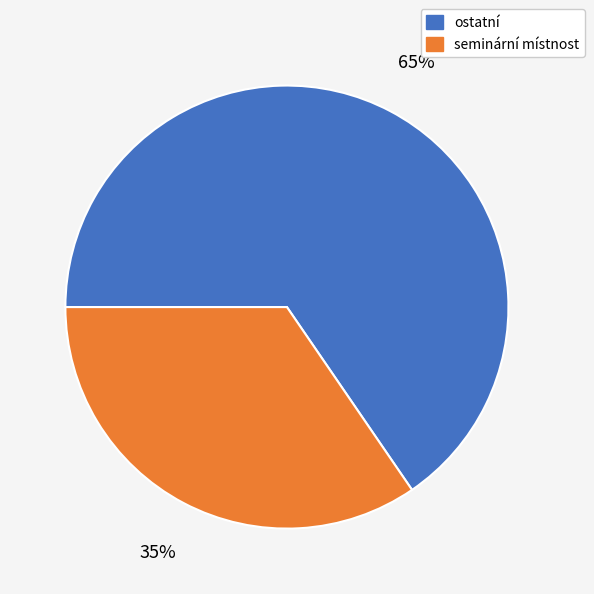

To the nearest percent, what is the average slice percentage?

50%